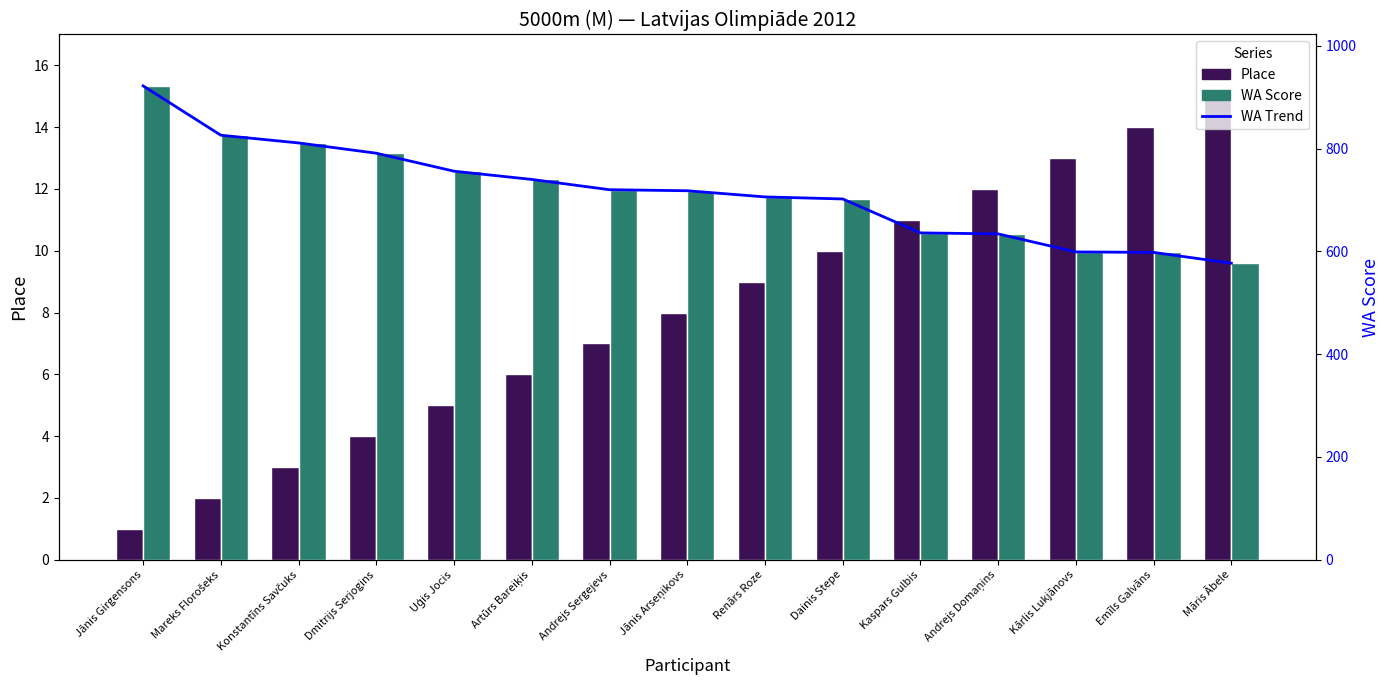

Where does the WA Score series first go above 718?

Jānis Girgensons